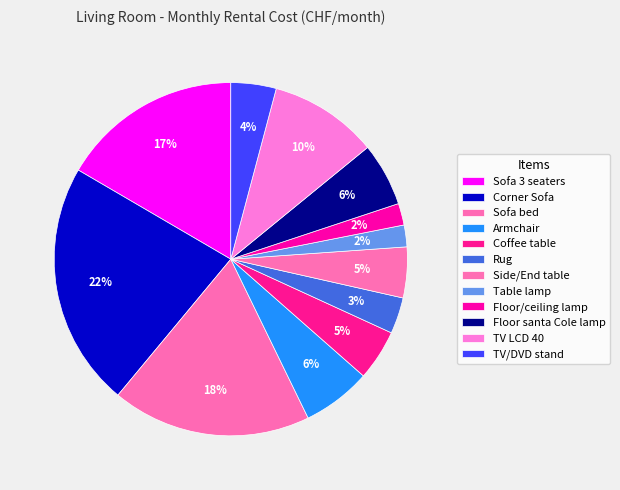

Does any single category account for the majority?

No